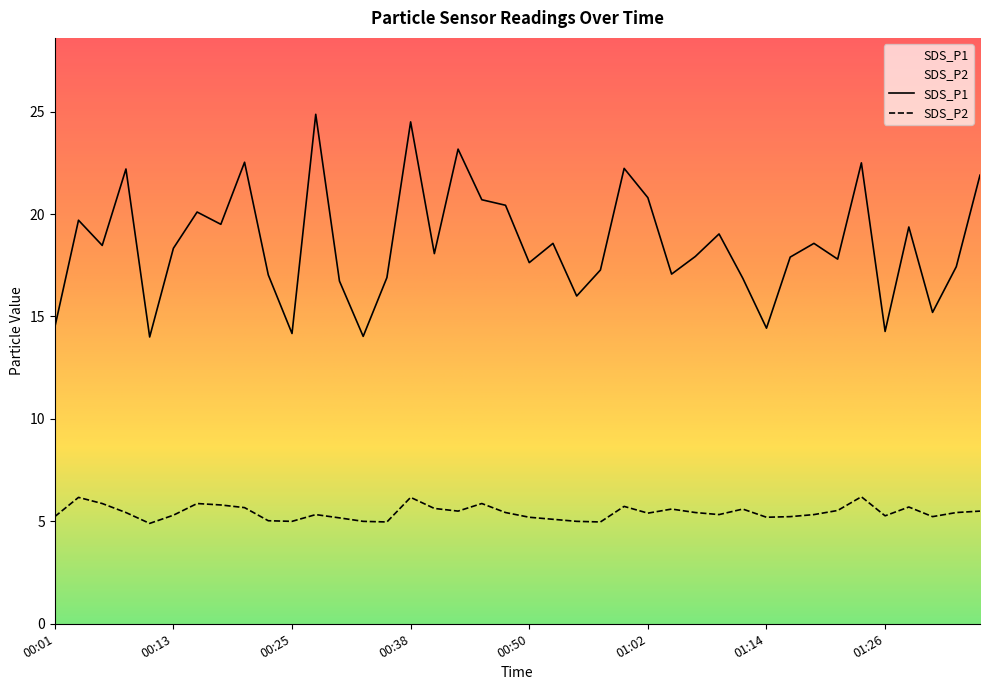

Is it true that SDS_P2 equals 8.2 at 00:18?

False